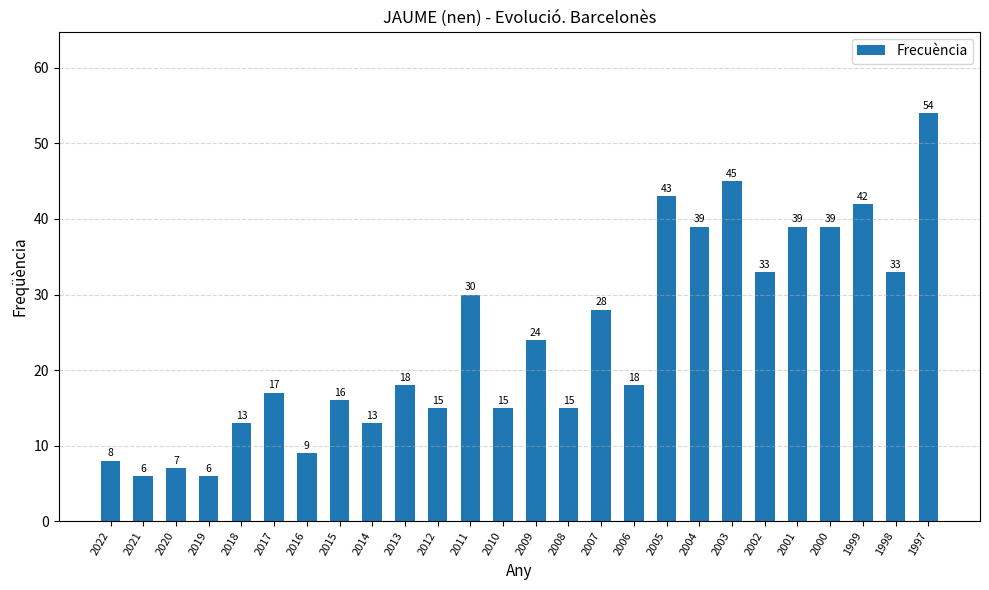

True or false: the data shows 17 at 1998.

False